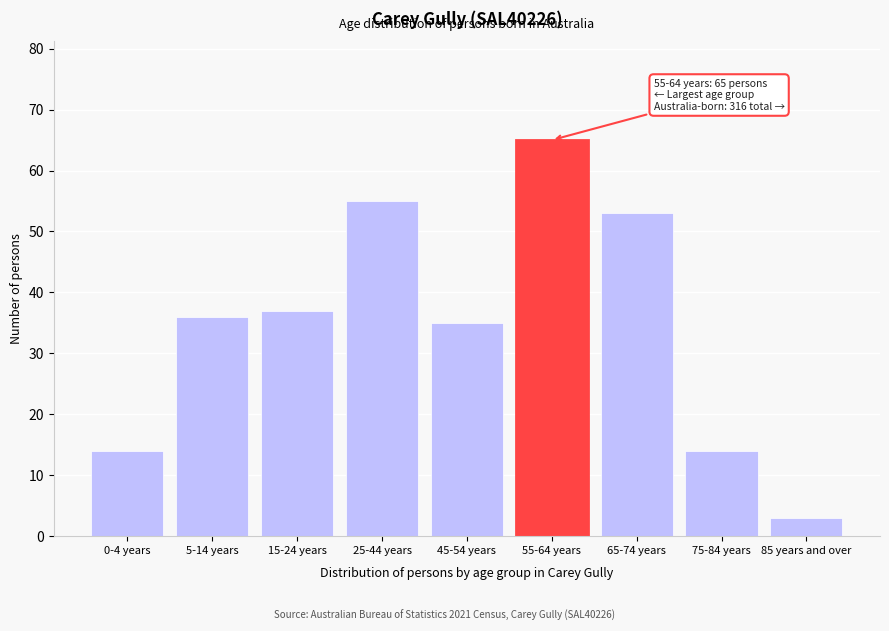

Reading right to left, list all the values displayed in this chart.

85 years and over=3	75-84 years=14	65-74 years=53	55-64 years=65	45-54 years=35	25-44 years=55	15-24 years=37	5-14 years=36	0-4 years=14